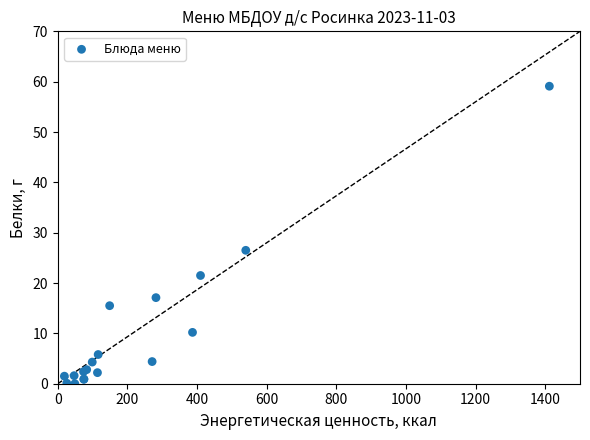

What Y value in the scatter plot is closest to 29?

26.5